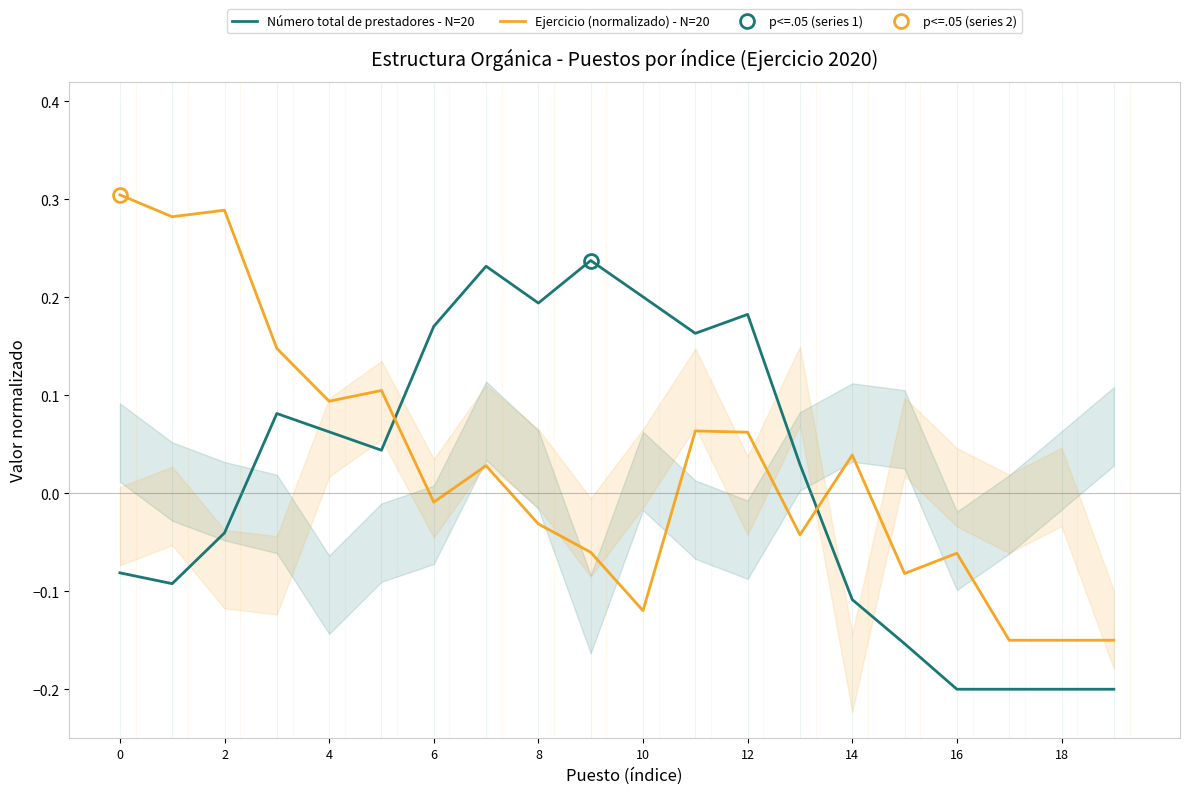

What are all the series names shown in the legend?

Número total de prestadores - N=20, Ejercicio (normalizado) - N=20